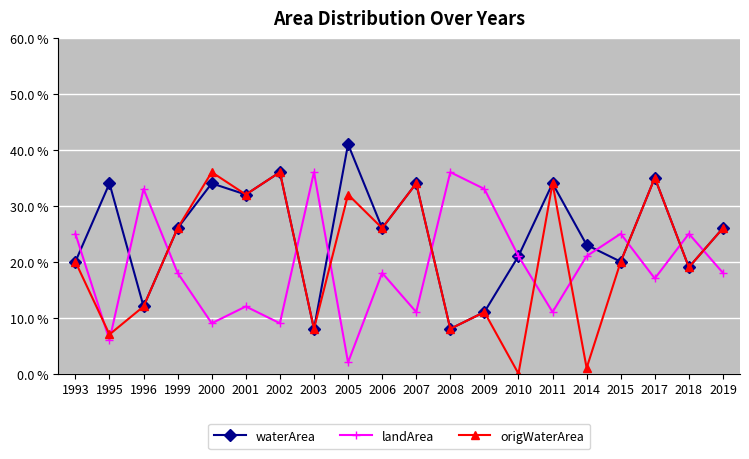

What are all the series names shown in the legend?

waterArea, landArea, origWaterArea